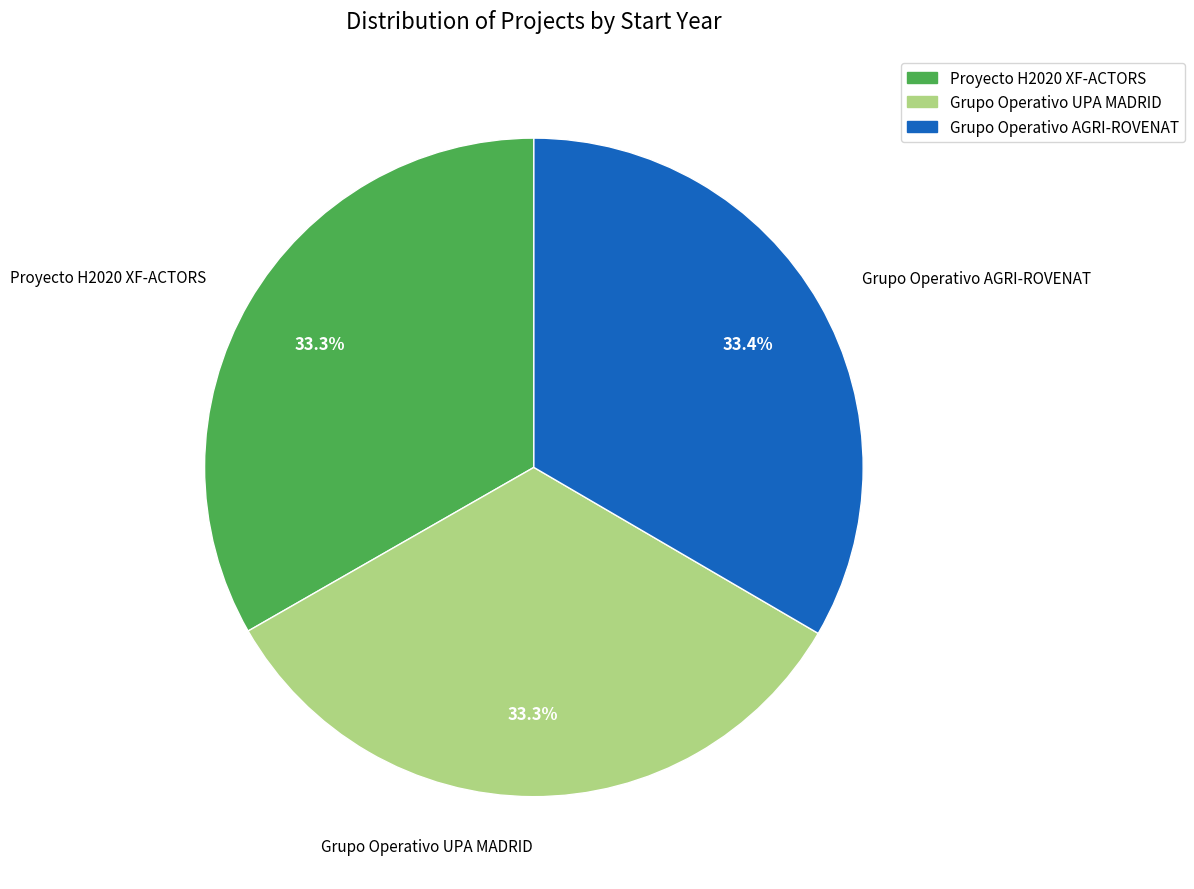

To the nearest percent, what percentage of the pie is Grupo Operativo UPA MADRID?

33%